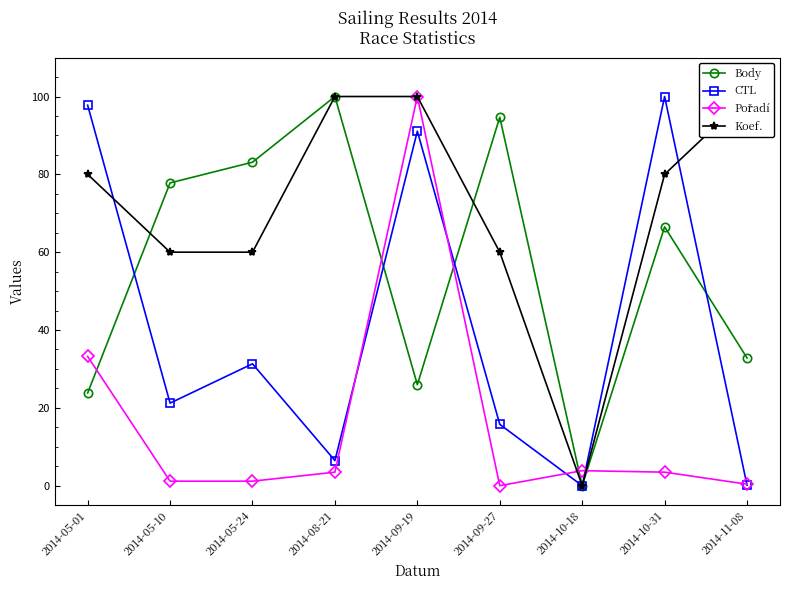

What is the difference between the maximum and minimum values in the Koef. series?

100.0